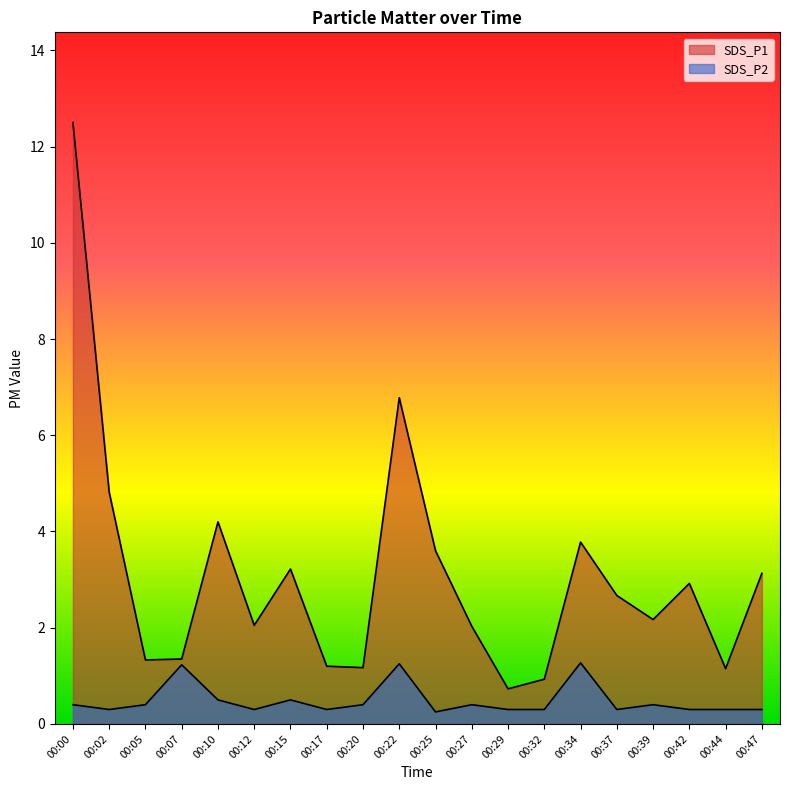

True or false: SDS_P2 and SDS_P1 cross at least once.

False